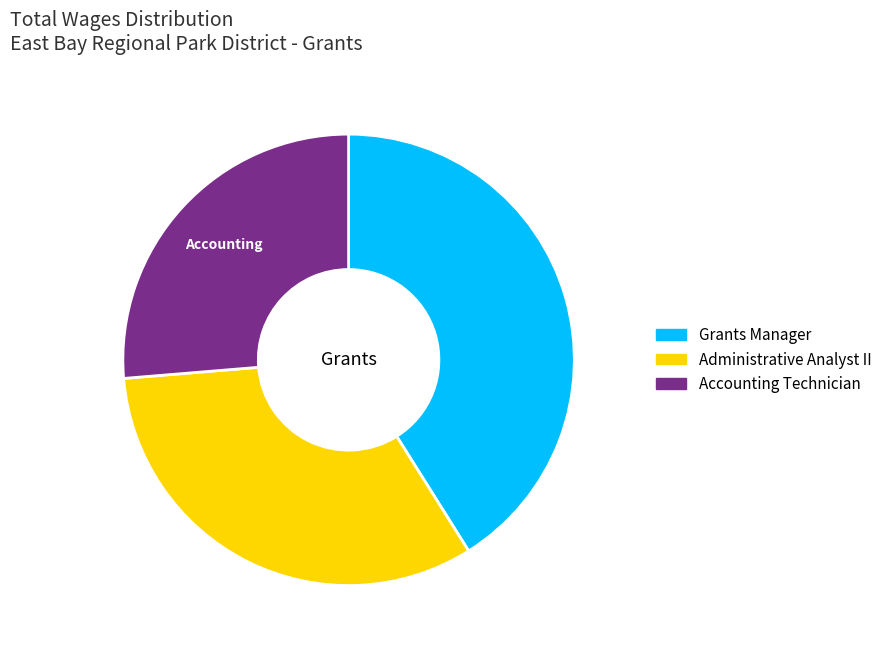

Combined, do Administrative Analyst II and Accounting Technician account for over 50%?

Yes